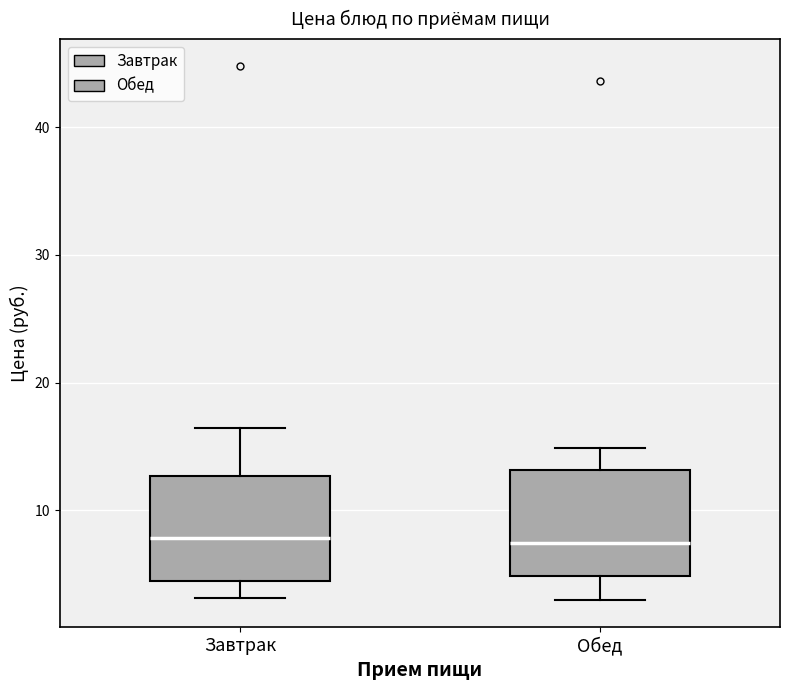

Reading left to right, read every box against the y-axis: the position of its median line, the range the box covers, and the ends of its whiskers. The values are not printed on the chart, so give them approximately, as read against the axis.

Завтрак: median 8, box 4 to 13, whiskers 3 to 16
Обед: median 7, box 5 to 13, whiskers 3 to 15